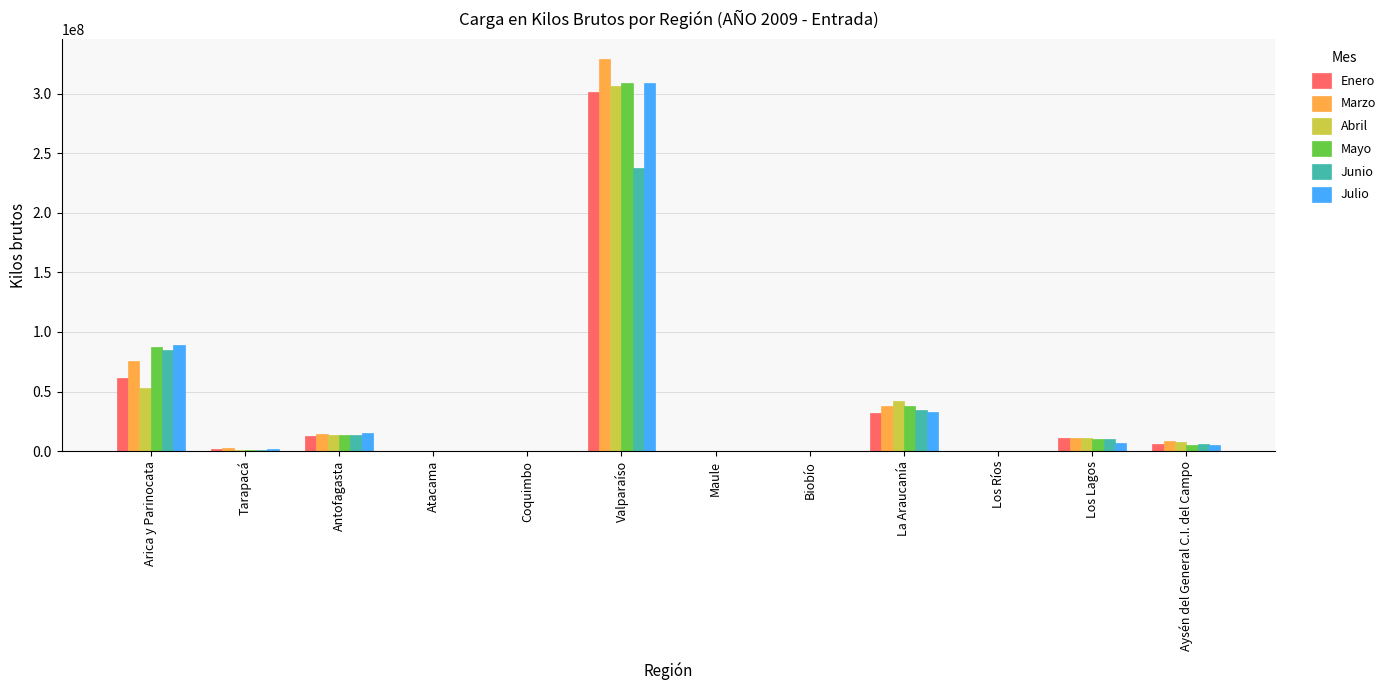

Count the number of categories in the chart.

12